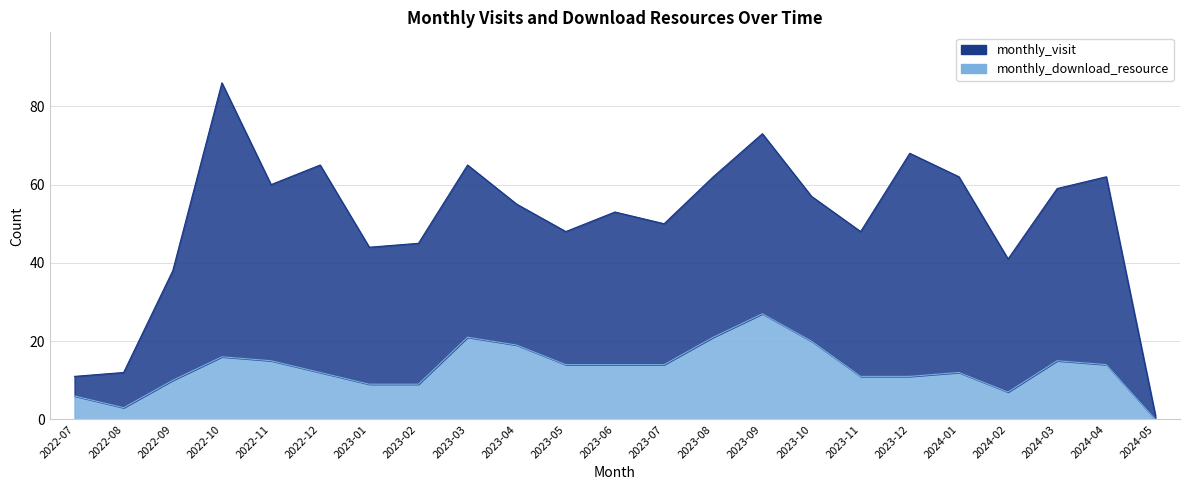

Where is the first local minimum?

2022-08